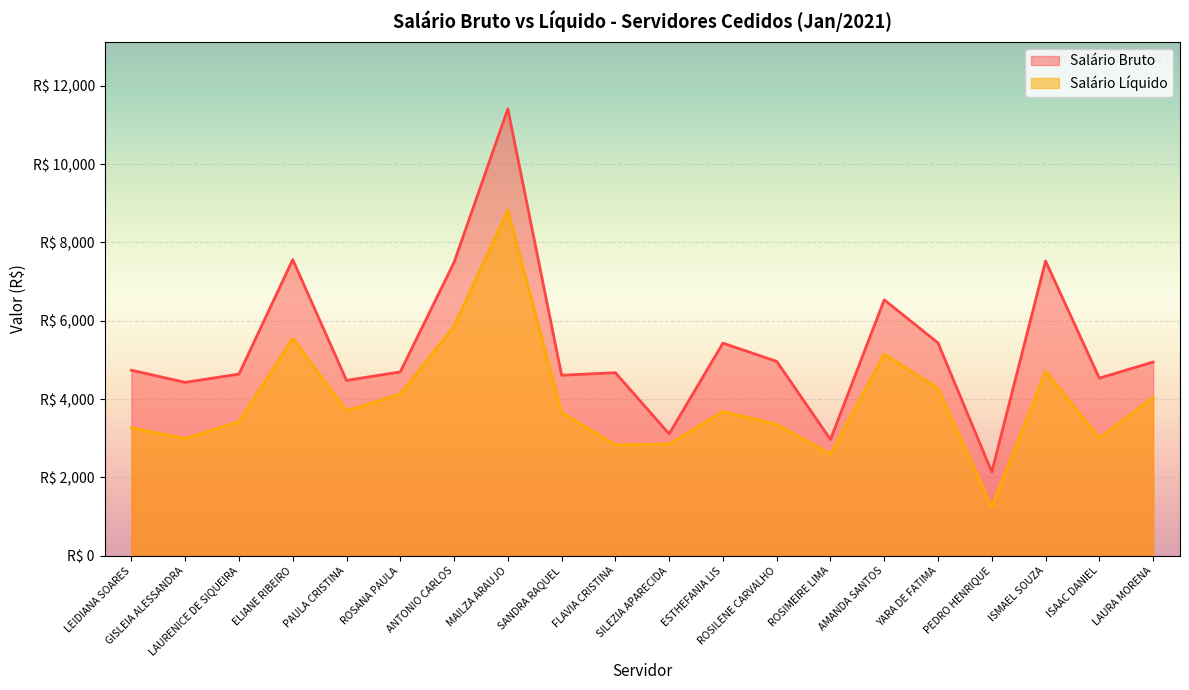

What is the label of the 18th point from the left?

ISMAEL SOUZA